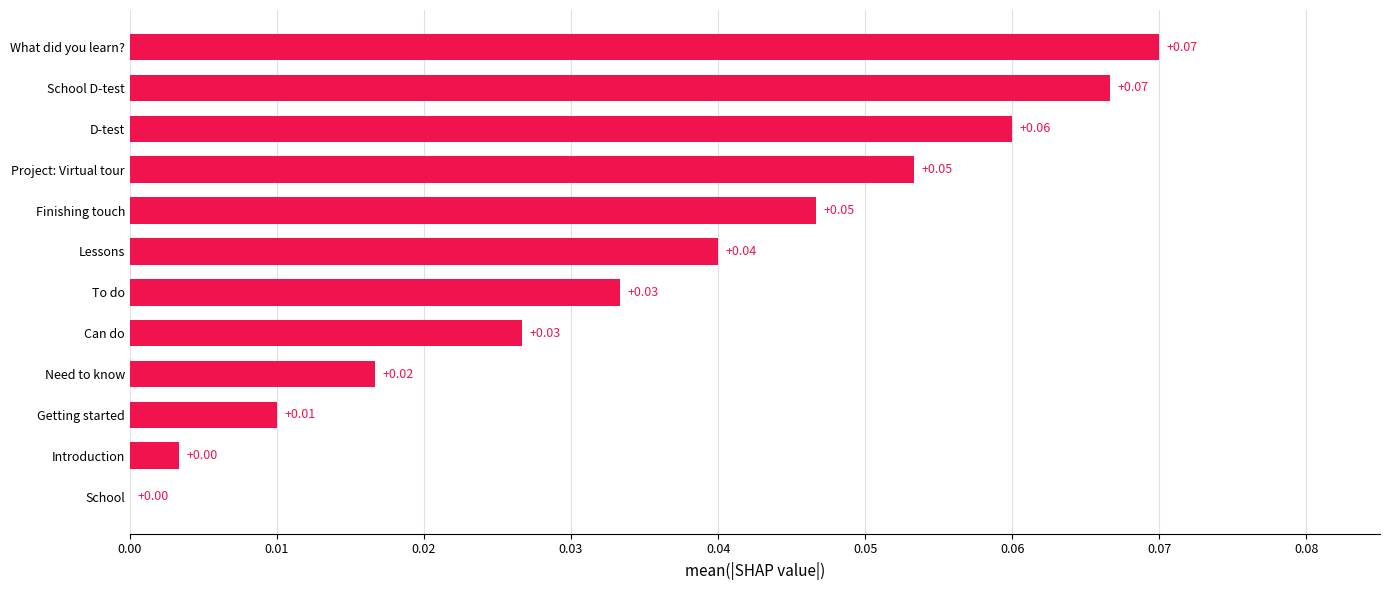

What is the change in value from School to What did you learn??

+0.1